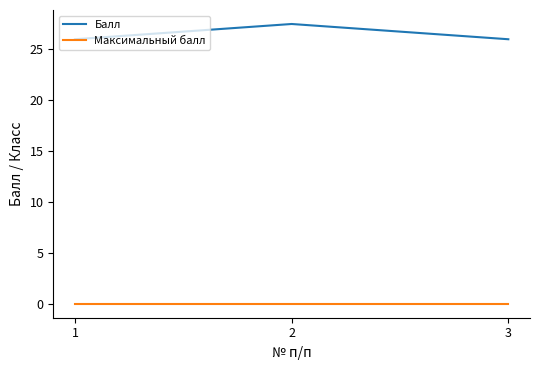

What is the difference between the maximum and second lowest values in the Балл series?

1.5